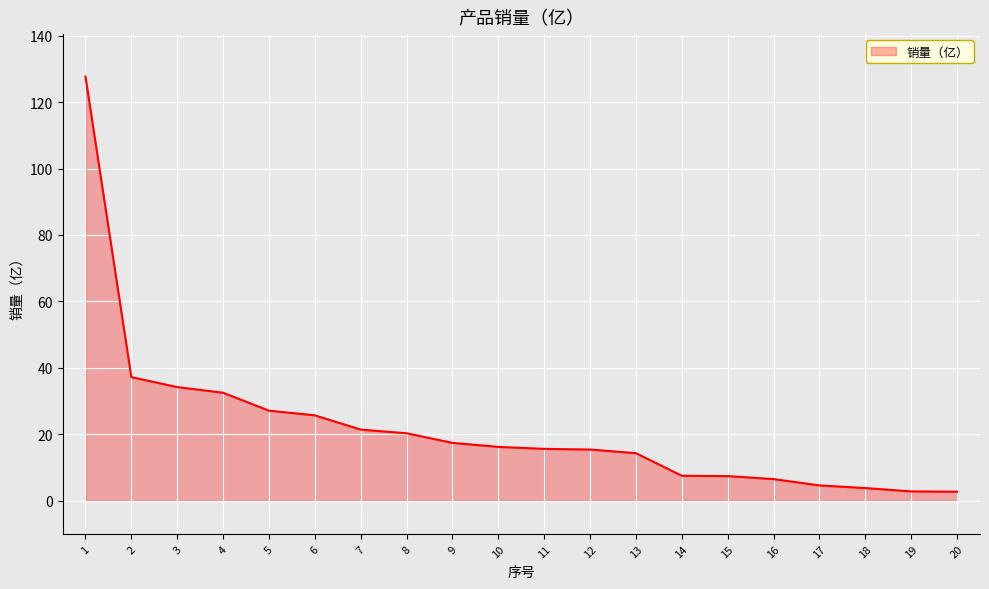

How many series are shown in this chart?

1